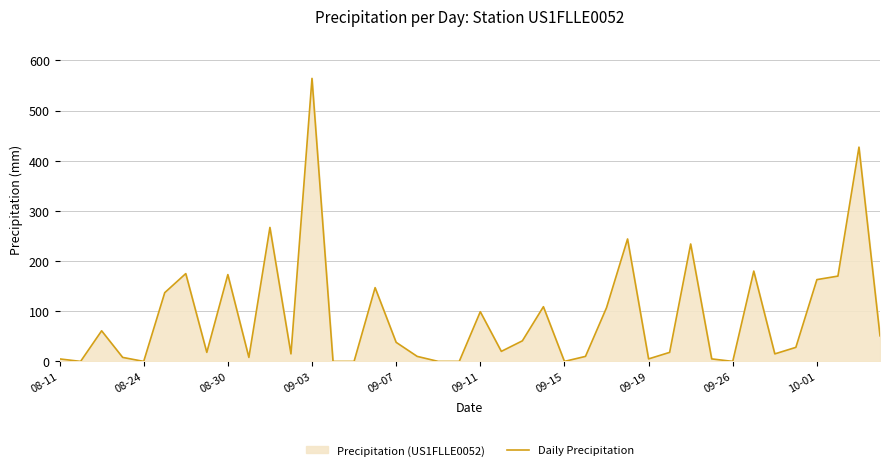

How many lines are shown in the chart?

1